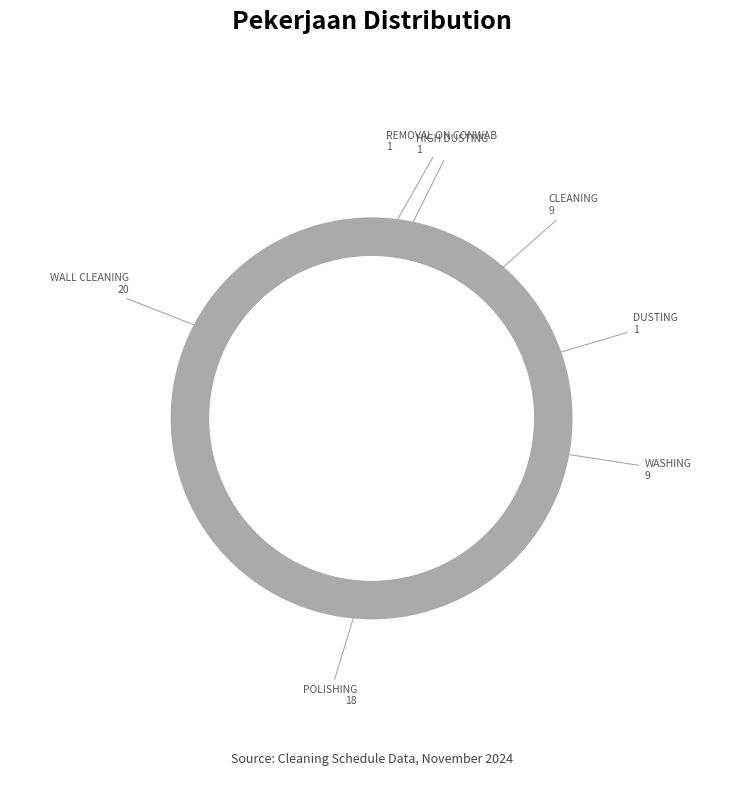

Is POLISHING the majority of the pie?

No